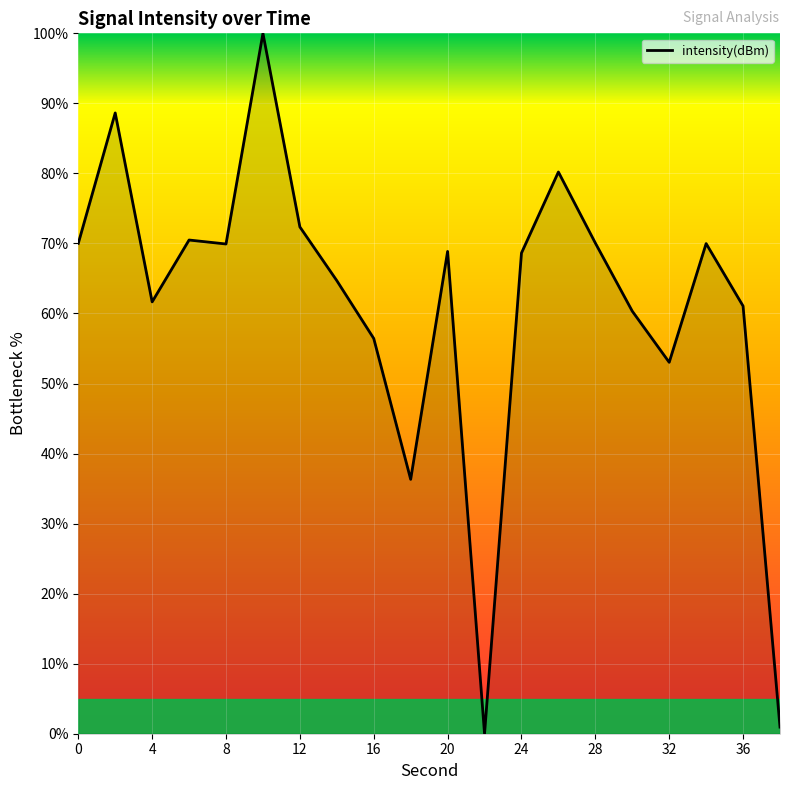

What is the difference between the maximum and minimum values?

100.0